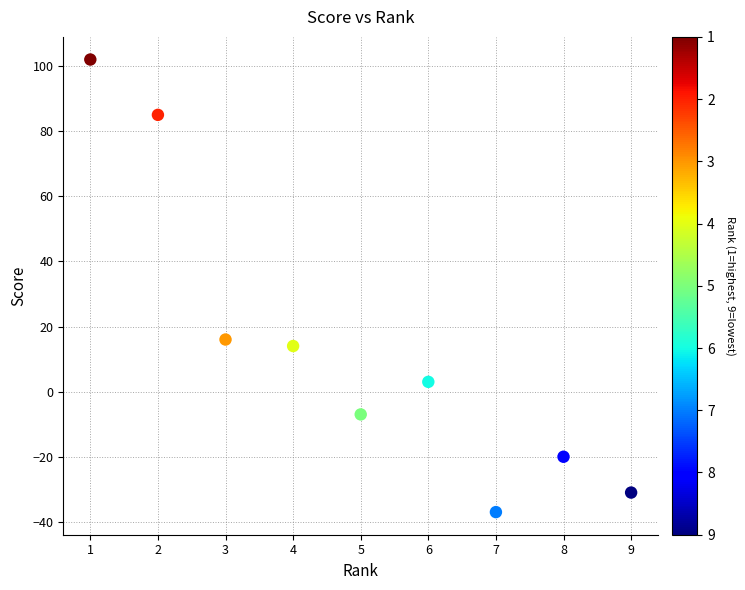

What Y value in the scatter plot is closest to 32?

16